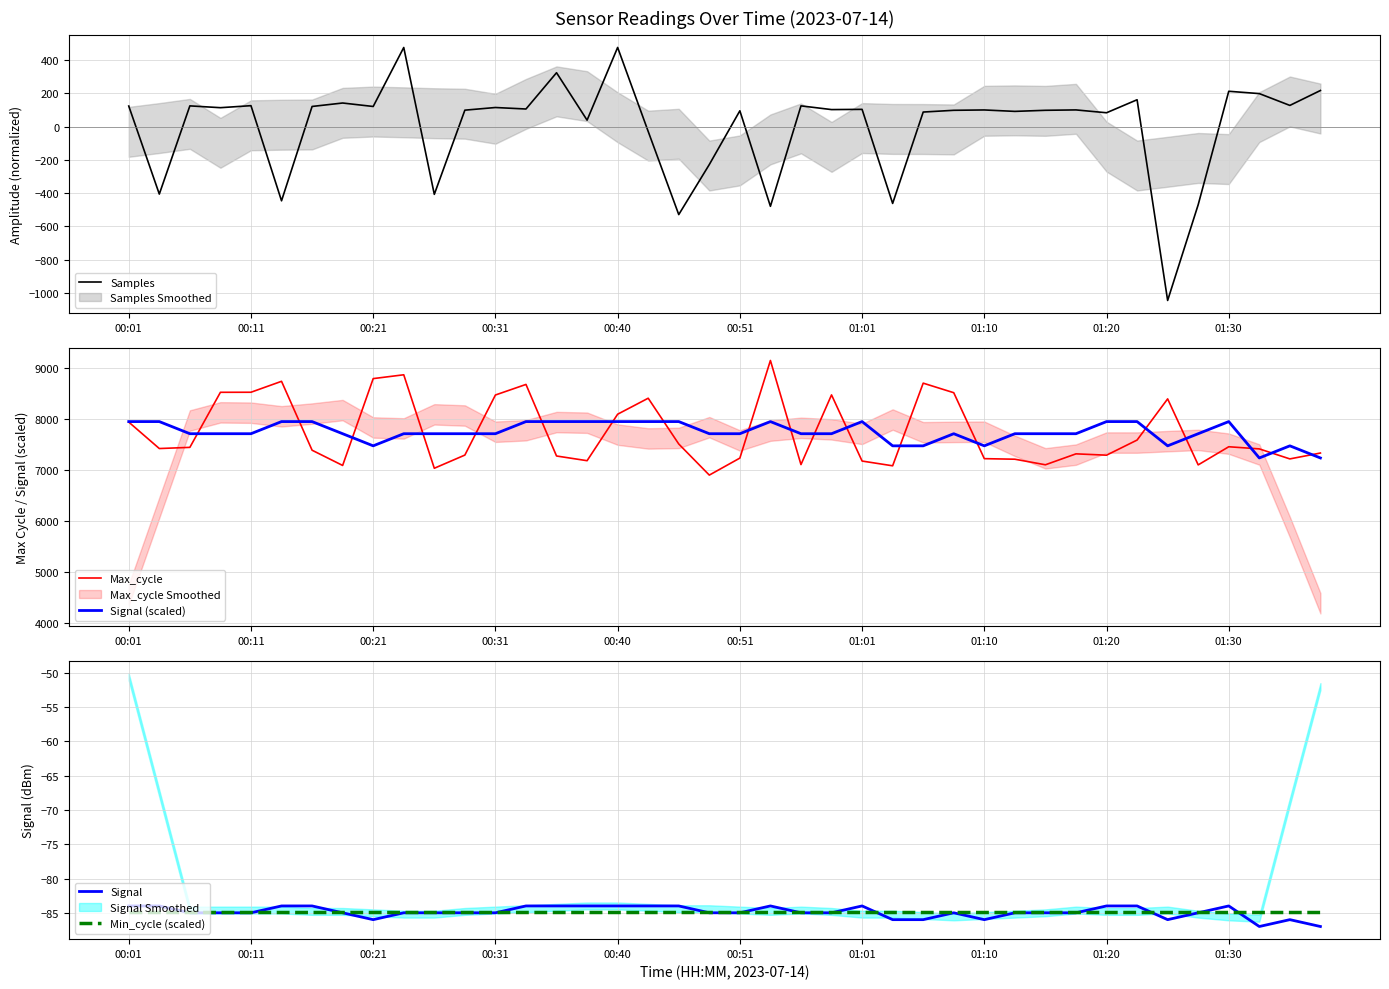

True or false: Min_cycle (scaled) has a value of -84.9 at 00:01.

True